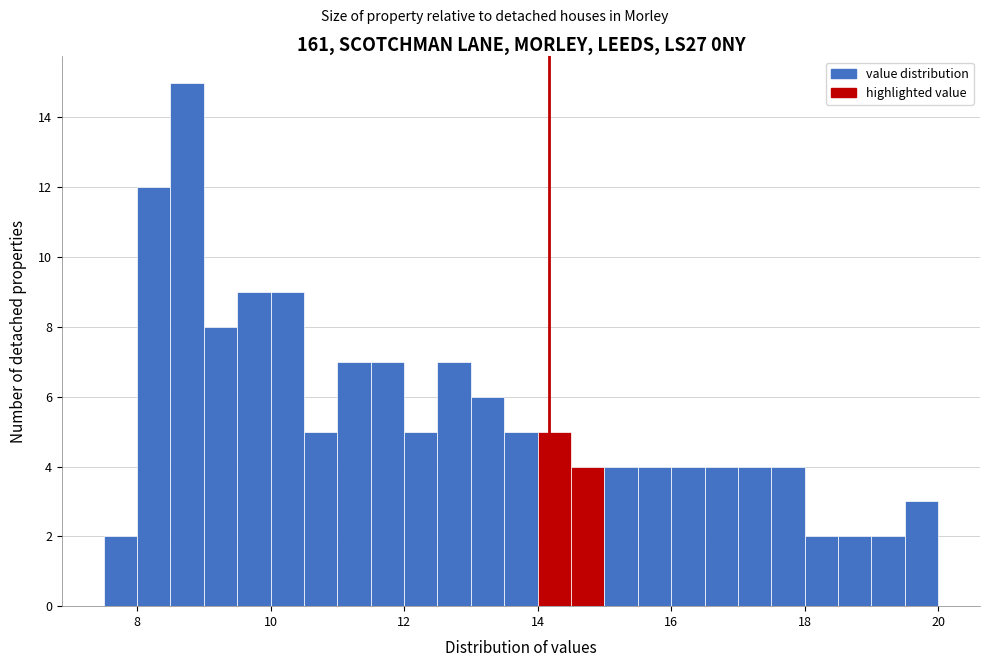

Around what value on the x-axis is the tallest bar? Give the approximate position of its centre, as read against the axis.

8.8